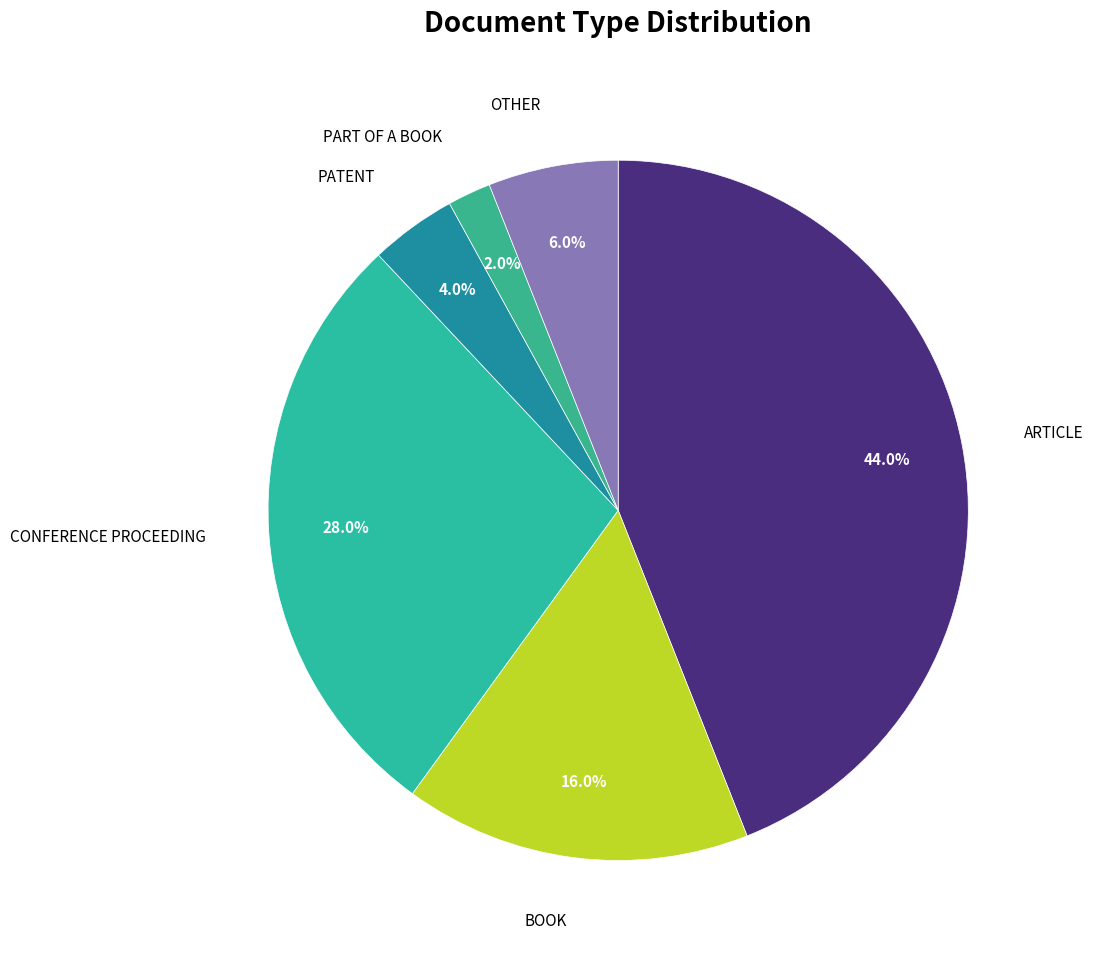

Is there a majority slice in this chart?

No